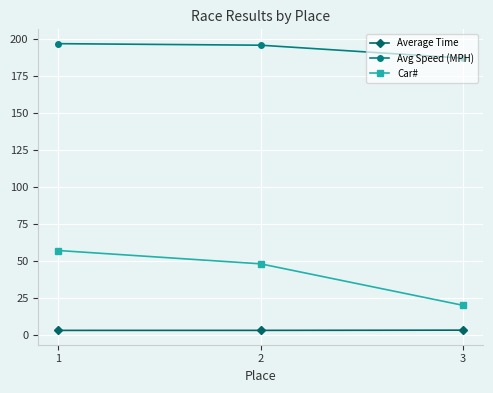

Count the Car# values in the range 20 to 57.

3